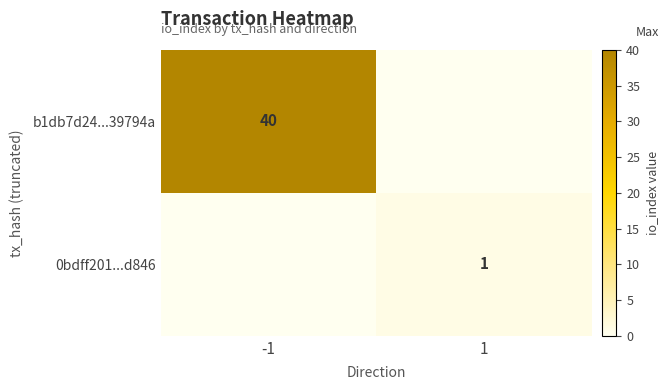

True or false: 0bdff201...d846 has a value of 1 at 1.

True